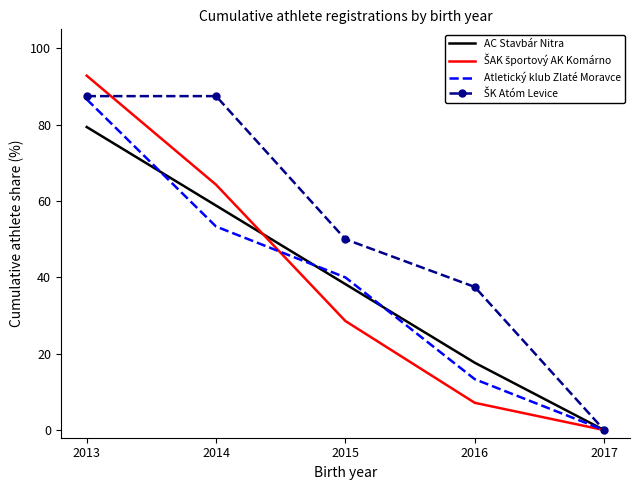

The value of Atletický klub Zlaté Moravce at 2017 is 0.0. True or false?

True